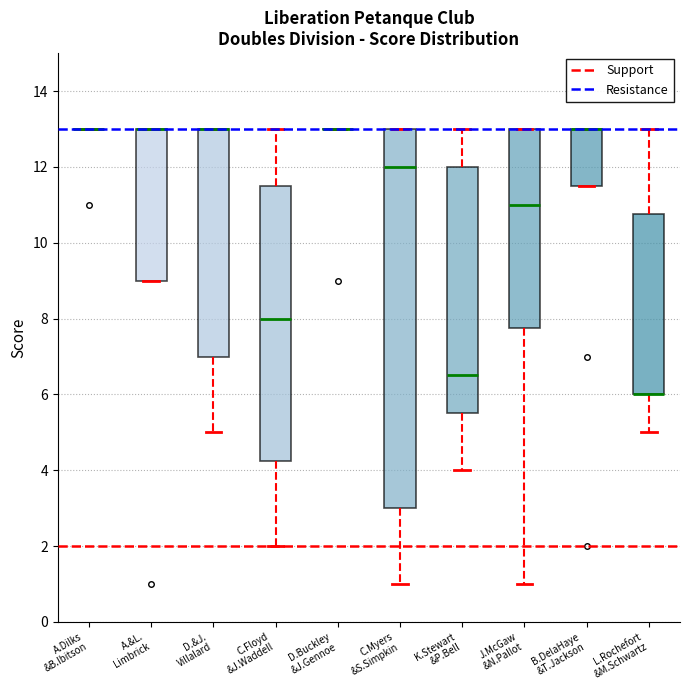

Reading left to right, transcribe this box plot: for each box, give where its median line is, the range the box spans, and where its two whiskers end, as read against the y-axis. The values are not printed on the chart, so give them approximately, as read against the axis.

A.Dilks &B.Ibitson: box collapsed to a line at 13.0, whiskers 13.0 to 13.0
A.&L. Limbrick: median 13.0 (drawn on the box's upper edge), box 9.0 to 13.0, whiskers 9.0 to 13.0
D.&J. Villalard: median 13.0 (drawn on the box's upper edge), box 7.0 to 13.0, whiskers 5.0 to 13.0
C.Floyd &J.Waddell: median 8.0, box 4.2 to 11.6, whiskers 2.0 to 13.0
D.Buckley &J.Gennoe: box collapsed to a line at 13.0, whiskers 13.0 to 13.0
C.Myers &S.Simpkin: median 12.0, box 3.0 to 13.0, whiskers 1.0 to 13.0
K.Stewart &P.Bell: median 6.6, box 5.6 to 12.0, whiskers 4.0 to 13.0
J.McGaw &N.Pallot: median 11.0, box 7.8 to 13.0, whiskers 1.0 to 13.0
B.DelaHaye &T.Jackson: median 13.0 (drawn on the box's upper edge), box 11.6 to 13.0, whiskers 11.6 to 13.0
L.Rochefort &M.Schwartz: median 6.0 (drawn on the box's lower edge), box 6.0 to 10.8, whiskers 5.0 to 13.0